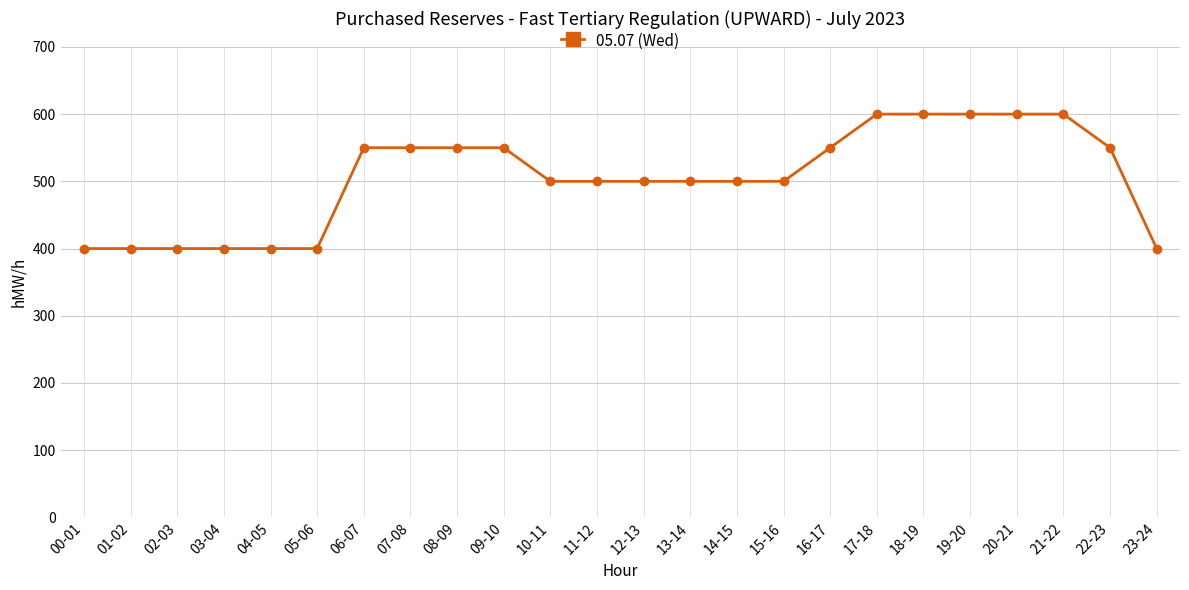

Which has a higher value, 10-11 or 18-19?

18-19